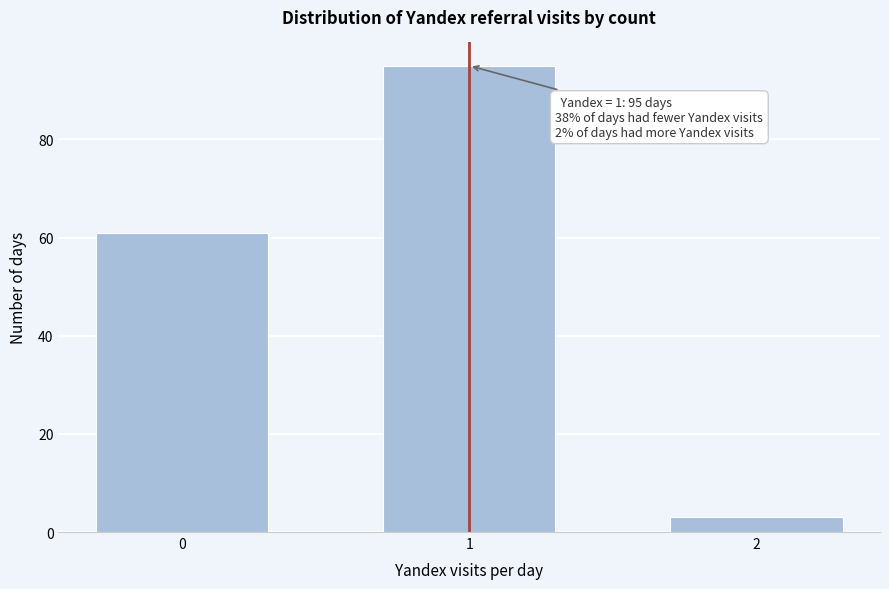

Reading left to right, transcribe all the data shown in this chart.

61	95	3